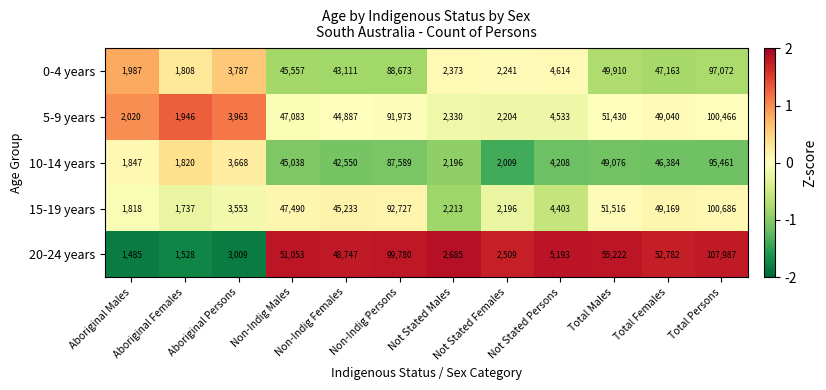

True or false: 0-4 years has a value of 1987 at Aboriginal Males.

True